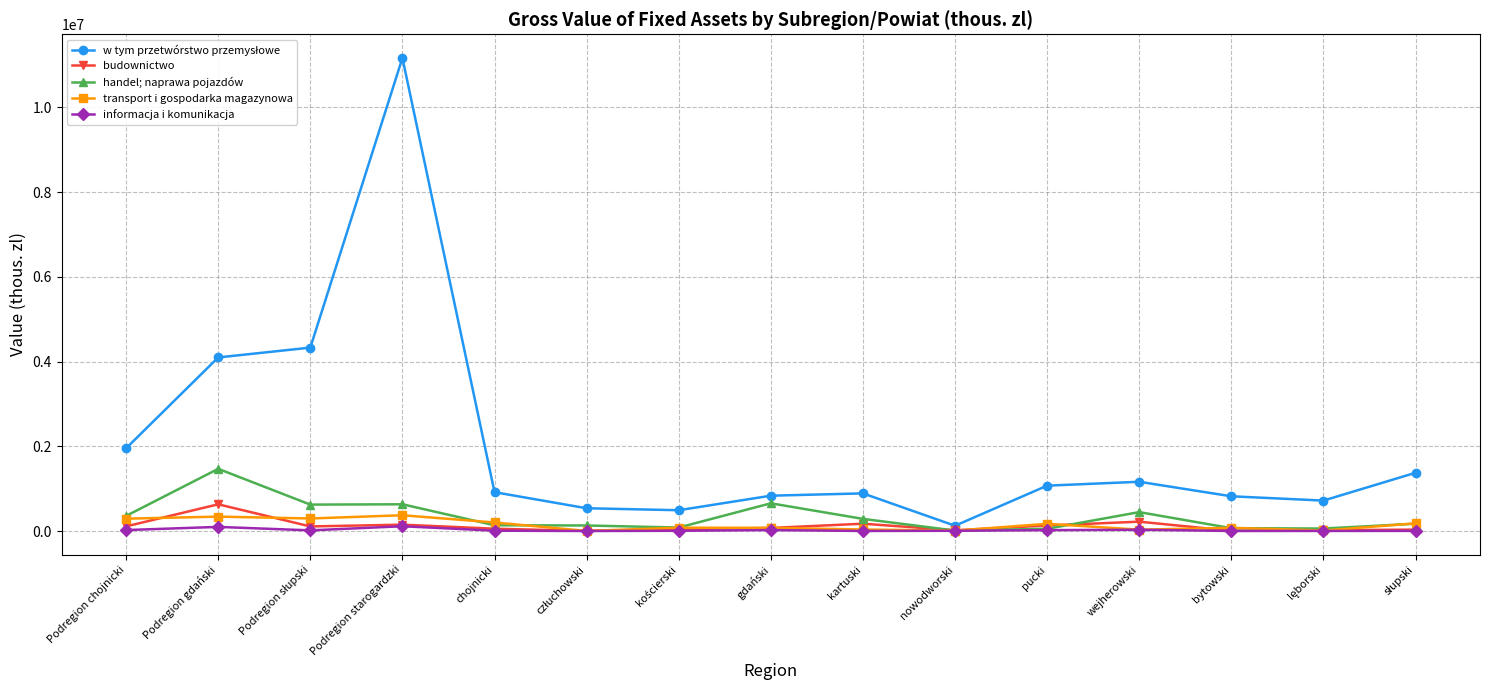

What position from the right is gdański?

8